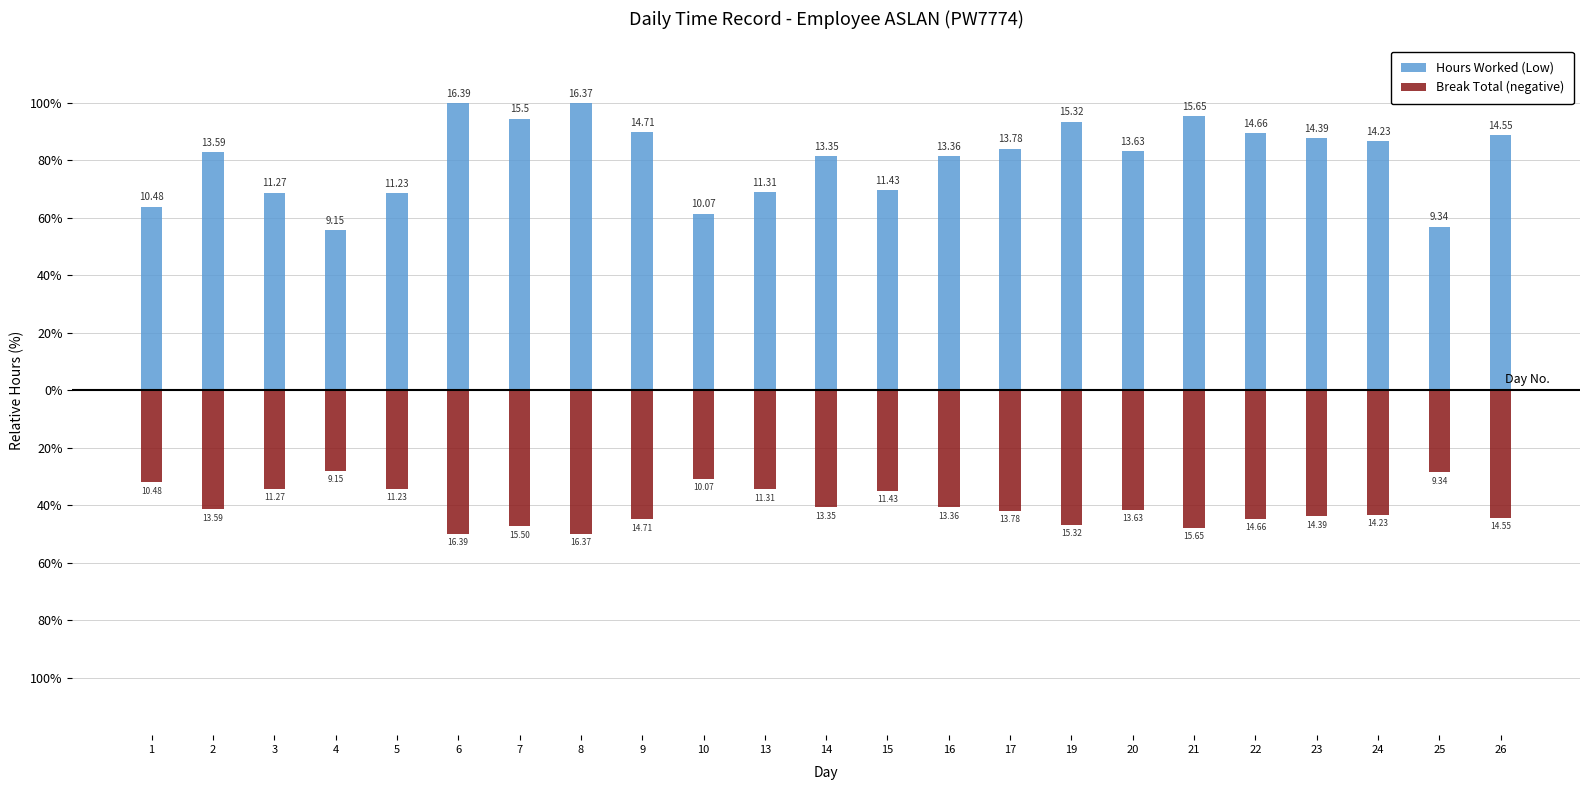

What is the total value across all series at 20?

41.6